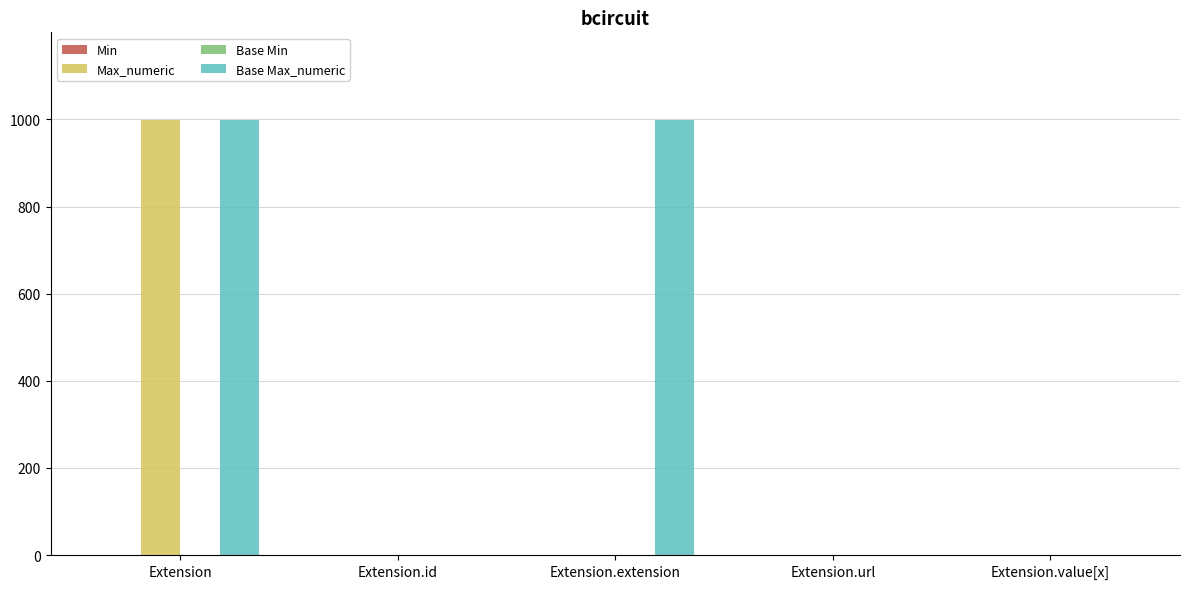

What is the greatest value displayed?

999